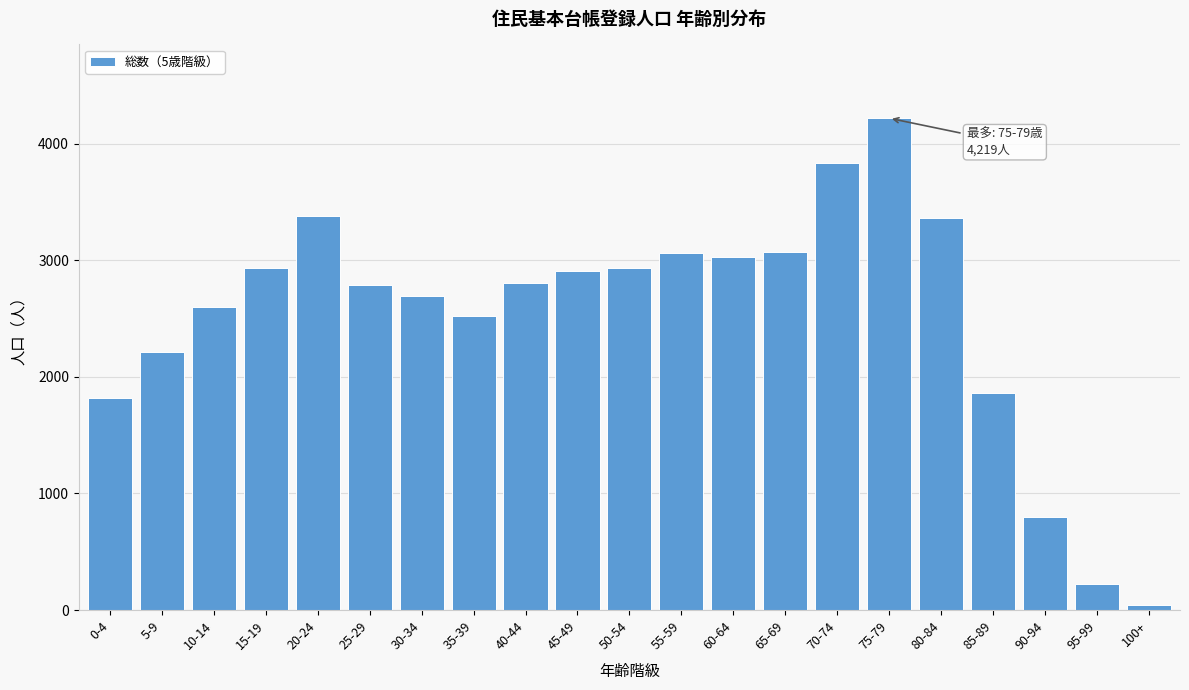

Where is the data nearest to the value 2130?

5-9